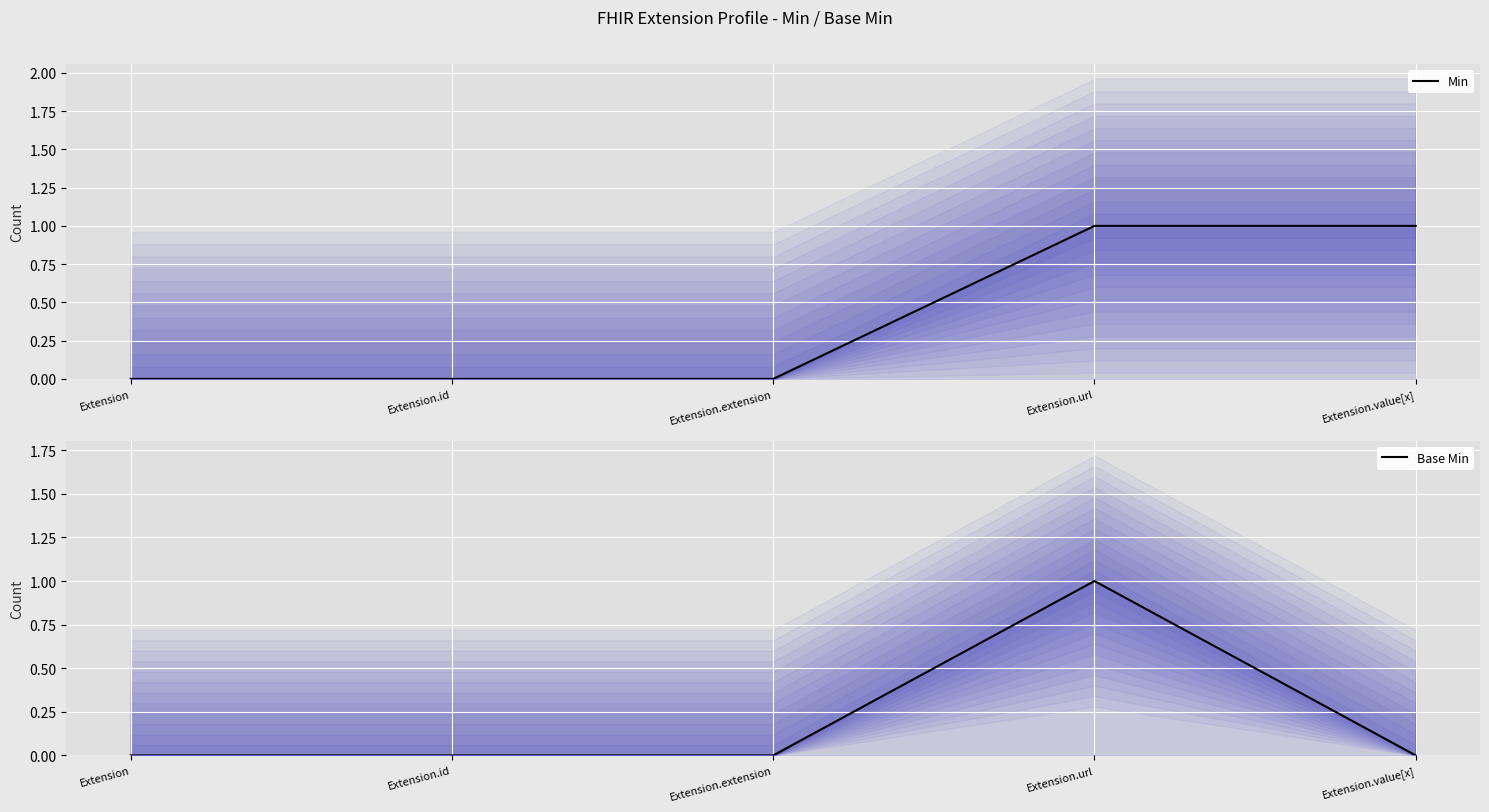

Reading left to right, what are all the values shown in this chart?

Min: 0	0	0	1	1
Base Min: 0	0	0	1	0